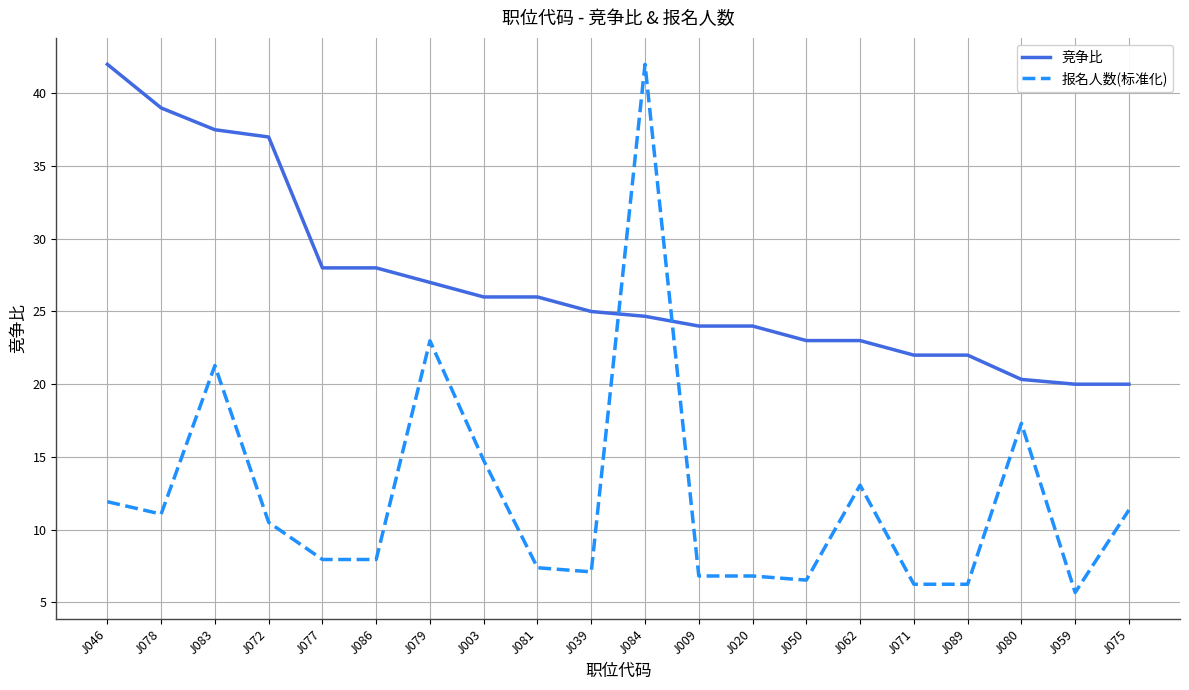

How many times do 报名人数(标准化) and 竞争比 cross each other?

2